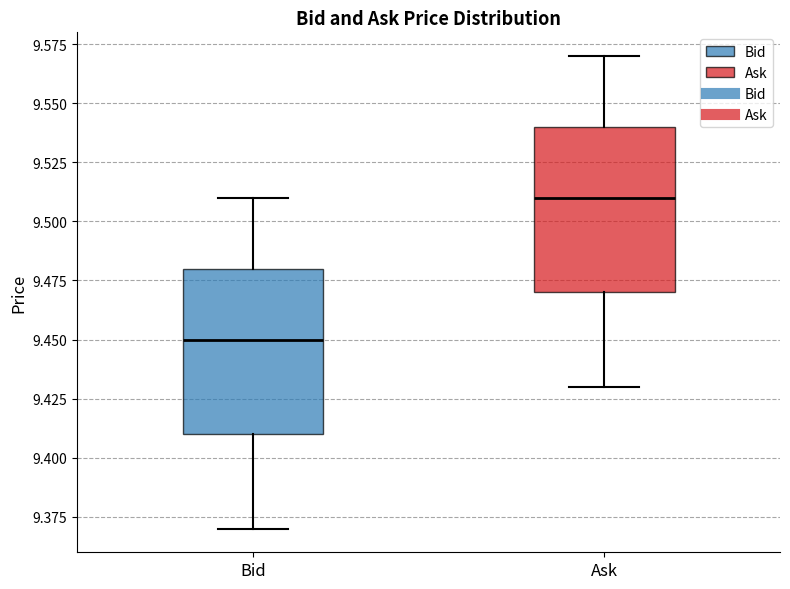

Reading left to right, transcribe this box plot: for each box, give where its median line is, the range the box spans, and where its two whiskers end, as read against the y-axis. The values are not printed on the chart, so give them approximately, as read against the axis.

Bid: median 9.45, box 9.41 to 9.48, whiskers 9.37 to 9.51
Ask: median 9.51, box 9.47 to 9.54, whiskers 9.43 to 9.57